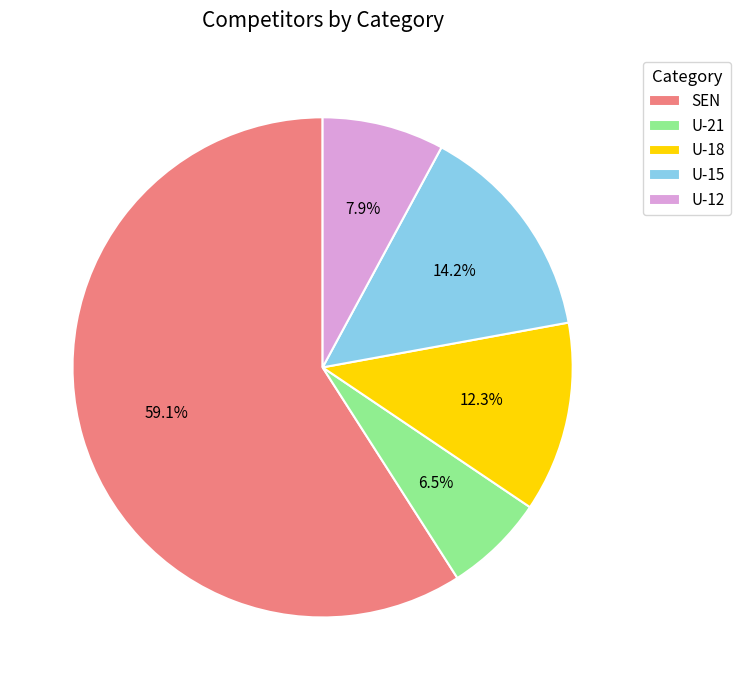

The U-15 slice represents 5% of the pie. True or false?

False